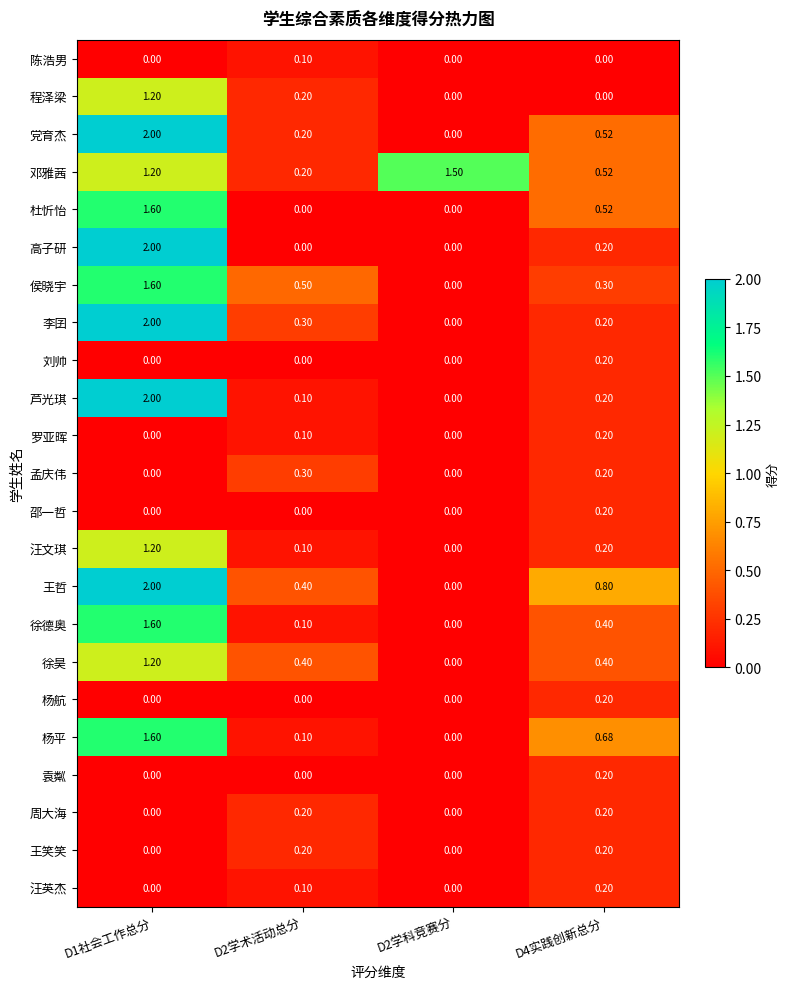

Between D2学术活动总分 and D2学科竞赛分, which series saw the biggest shift?

邓雅茜